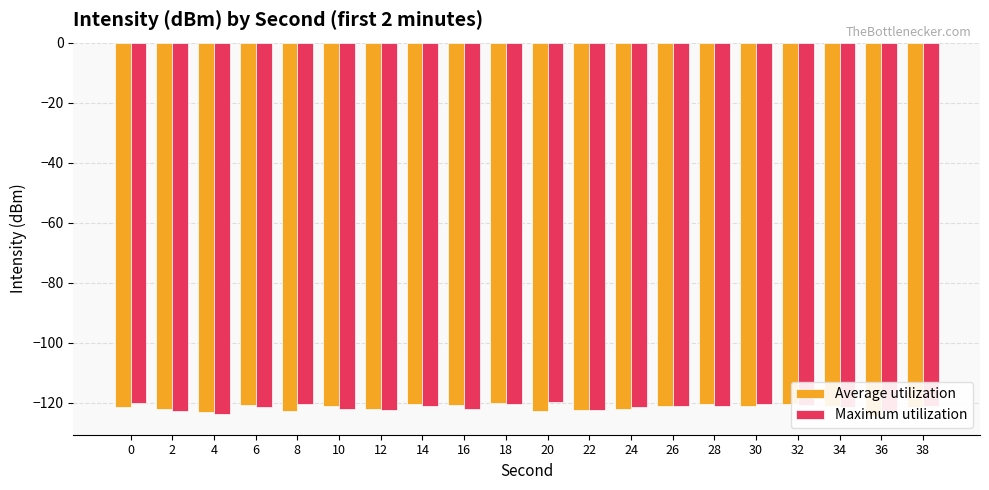

Are the bars horizontal?

No